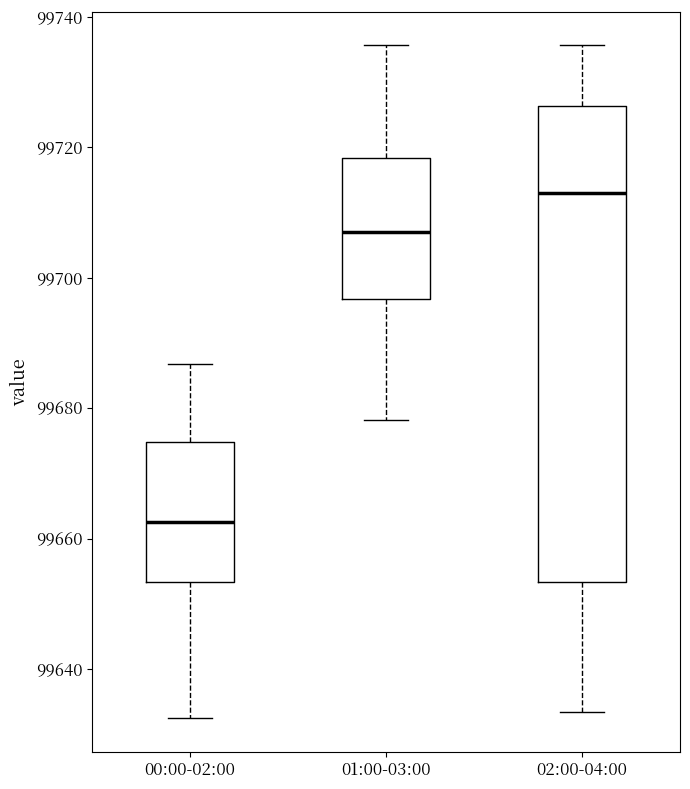

Reading left to right, transcribe this box plot: for each box, give where its median line is, the range the box spans, and where its two whiskers end, as read against the y-axis. The values are not printed on the chart, so give them approximately, as read against the axis.

00:00-02:00: median 99662, box 99654 to 99674, whiskers 99632 to 99686
01:00-03:00: median 99708, box 99696 to 99718, whiskers 99678 to 99736
02:00-04:00: median 99712, box 99654 to 99726, whiskers 99634 to 99736